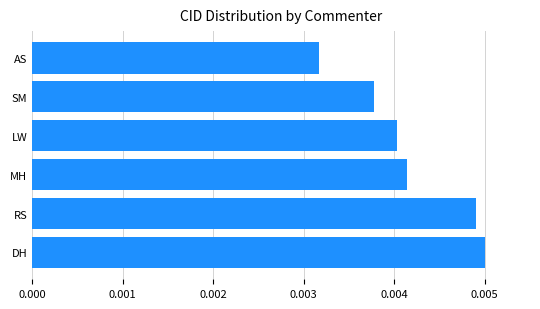

At which label is the value closest to 0?

AS